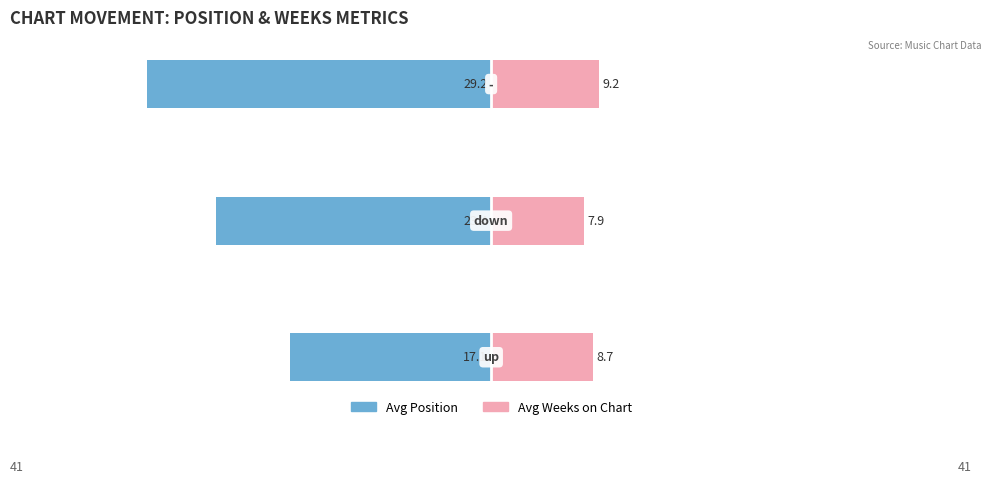

How many values in the Avg Position series are below -23?

2